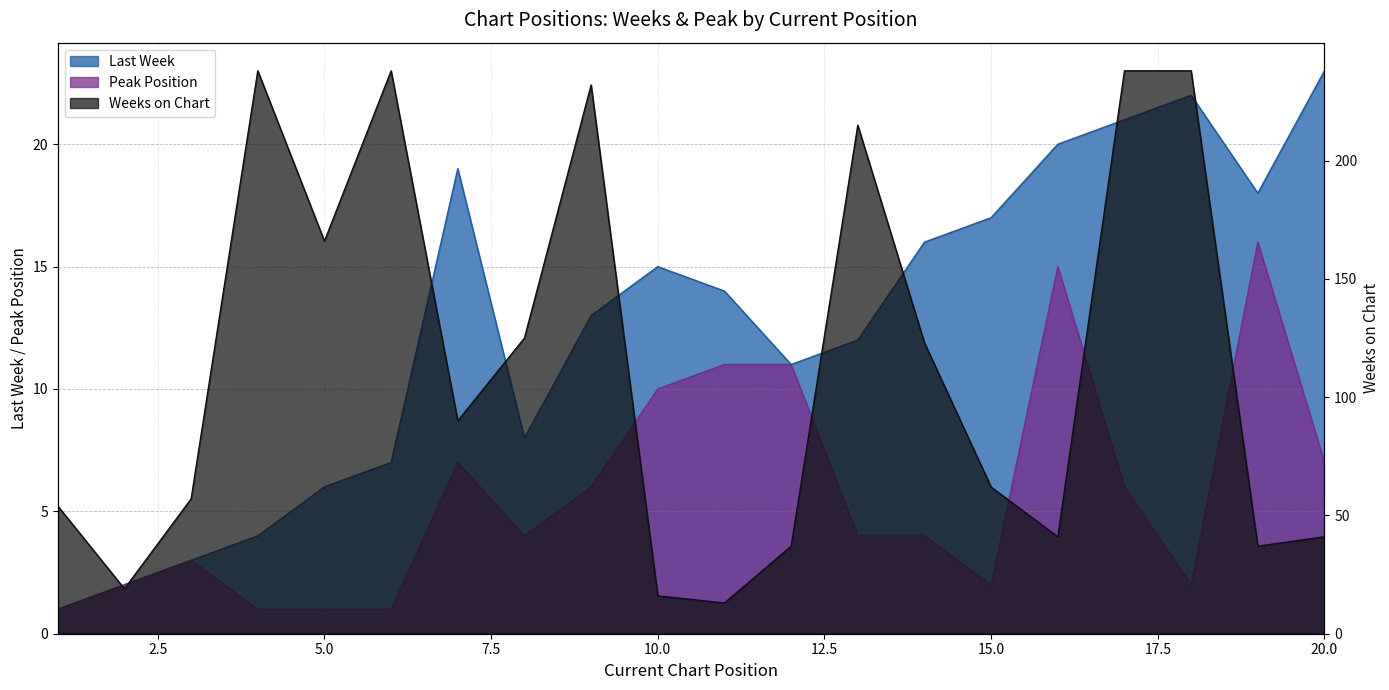

What is the sum of all Weeks on Chart values?

2280